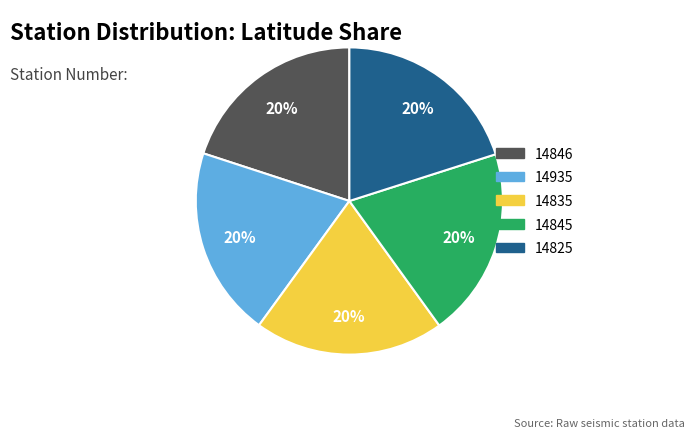

Does 14935 account for over 50% of the chart?

No